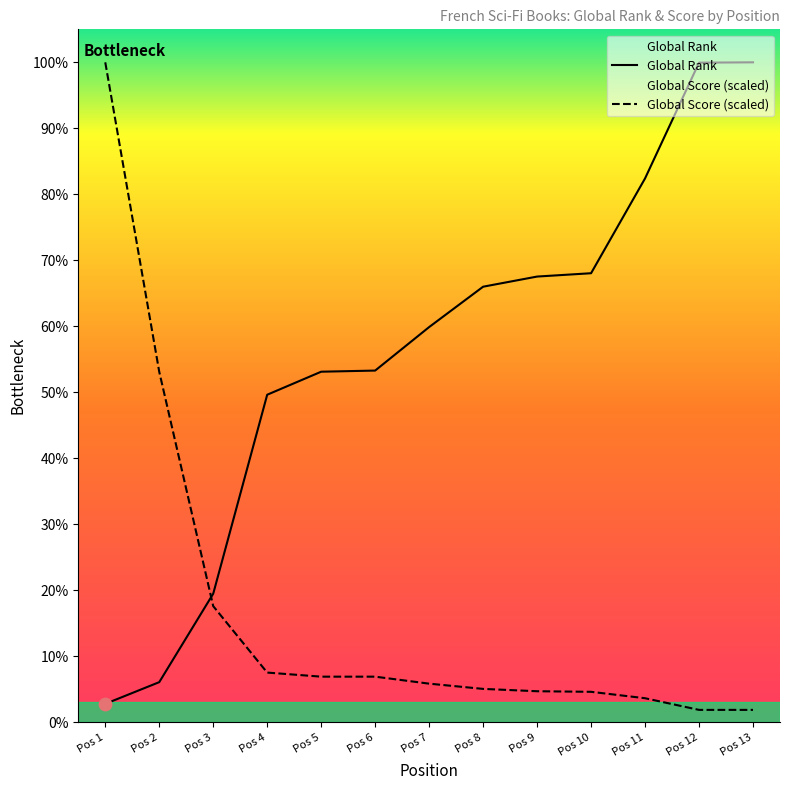

At which category is the sum across all series the highest?

Pos 1